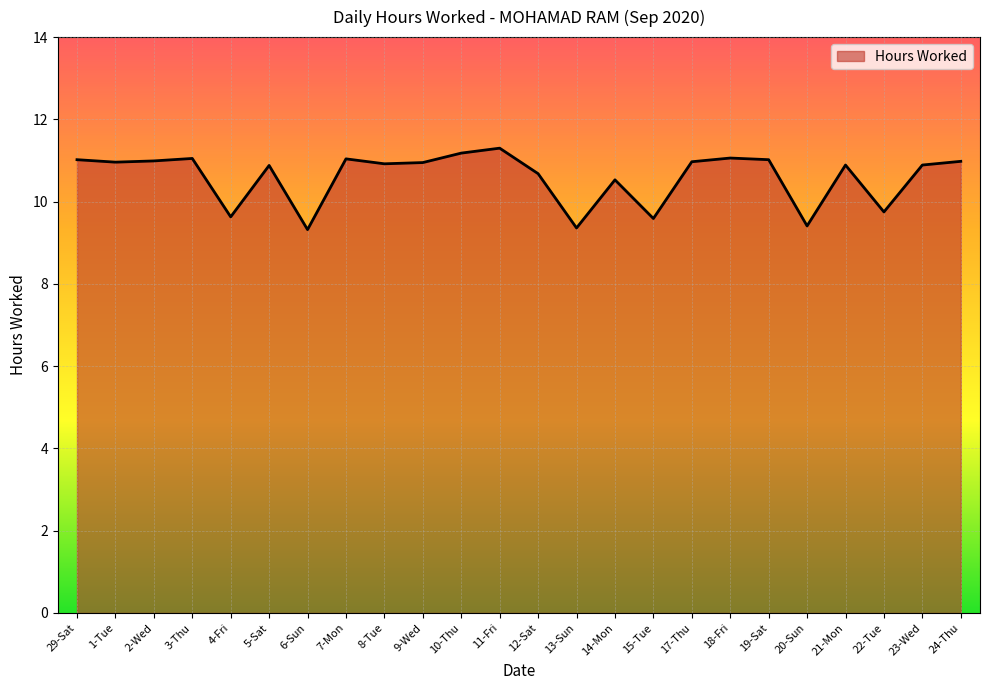

What is the sum of all values?

254.4